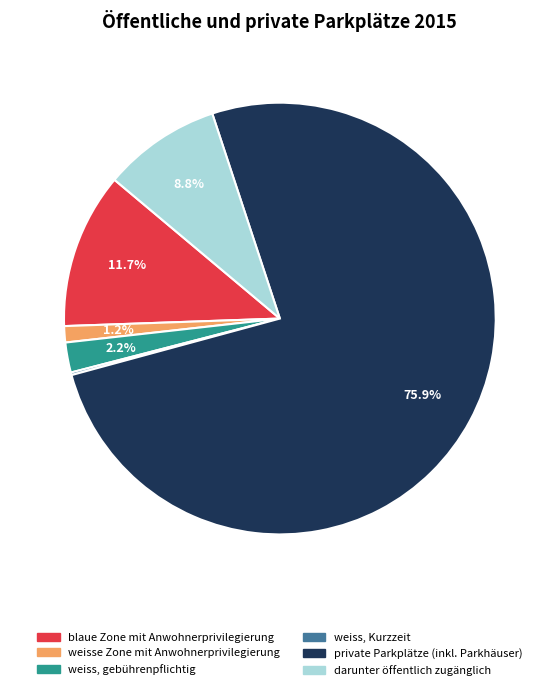

Between blaue Zone mit Anwohnerprivilegierung and weisse Zone mit Anwohnerprivilegierung, which is larger?

blaue Zone mit Anwohnerprivilegierung